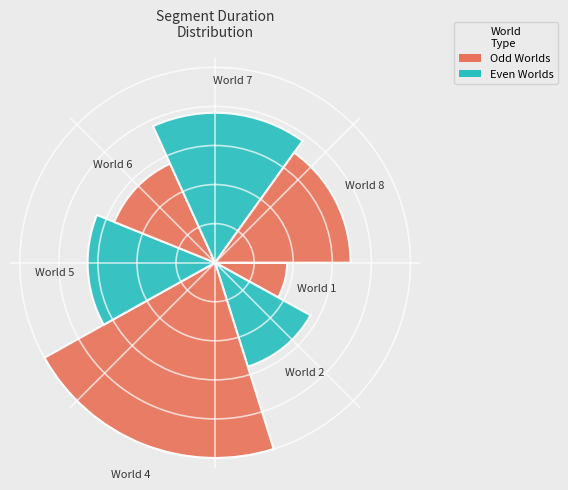

Does World 8 account for over 50% of the chart?

No